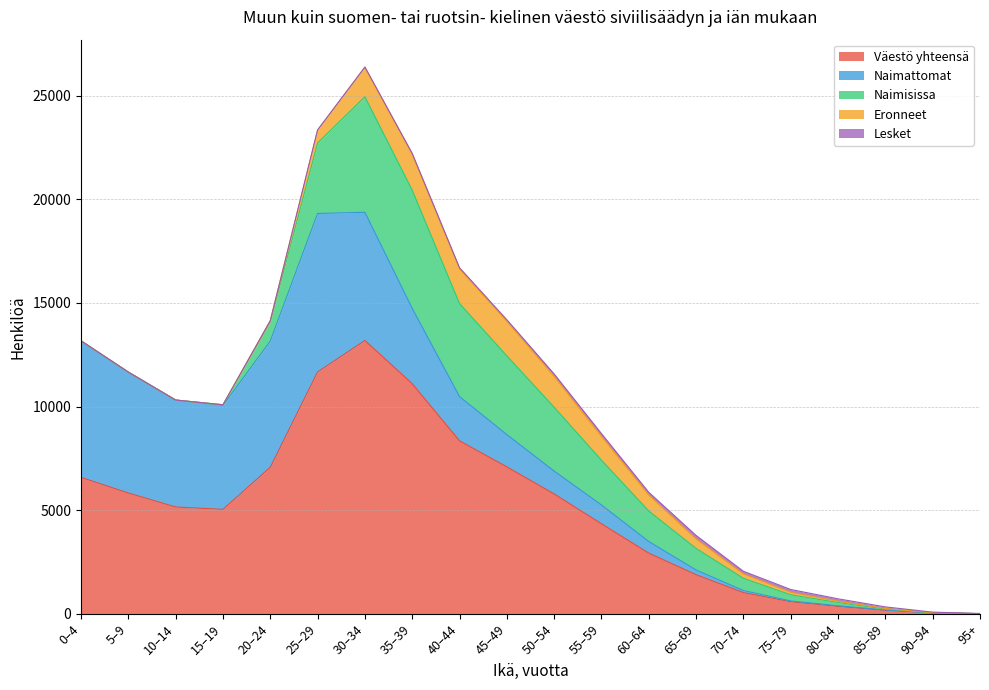

What are all the series names shown in the legend?

Väestö yhteensä, Naimattomat, Naimisissa, Eronneet, Lesket